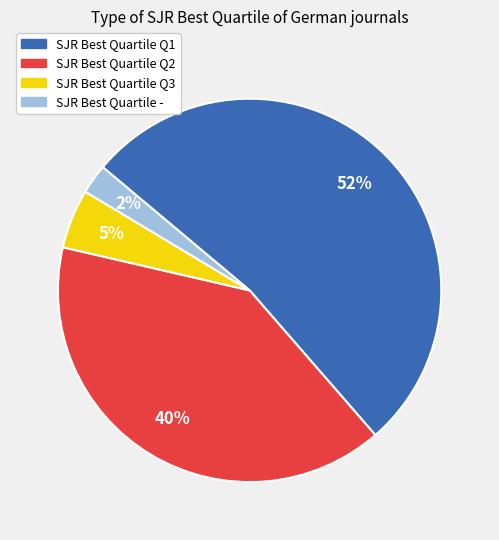

To the nearest percent, what is the average slice percentage?

25%